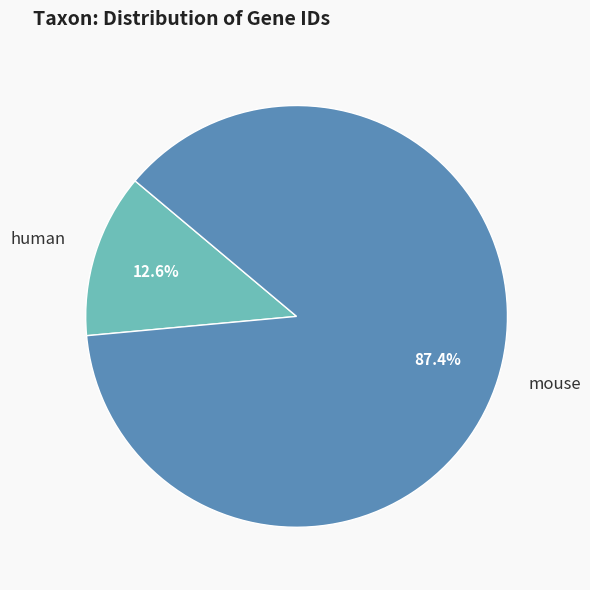

Which slice represents more than half of the pie?

mouse